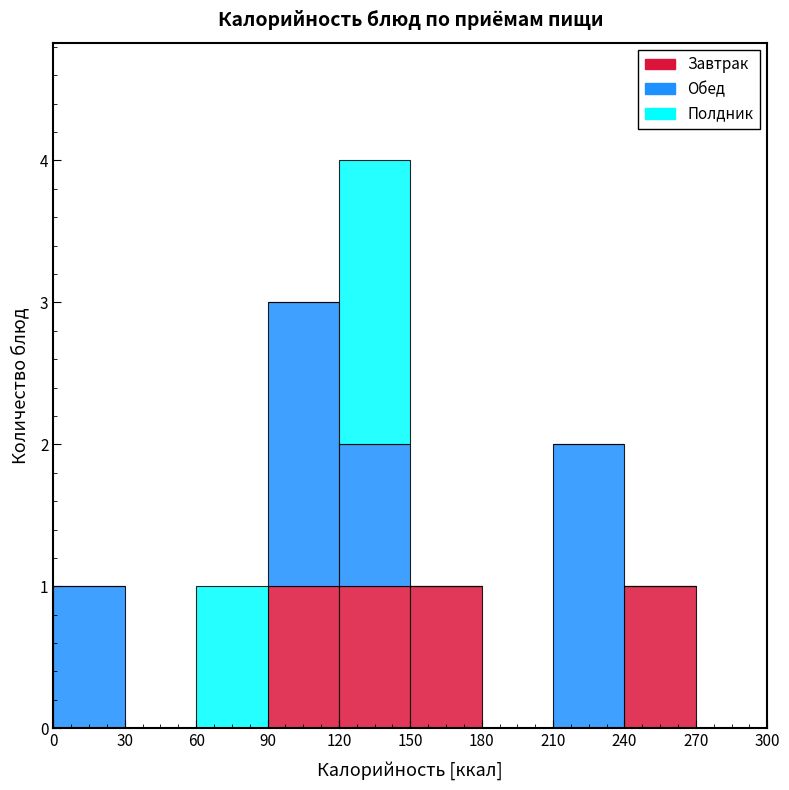

What is the total height of the stacked bar covering 0 to 30 on the x-axis? The values are not printed on the chart, so give them approximately, as read against the axis.

1